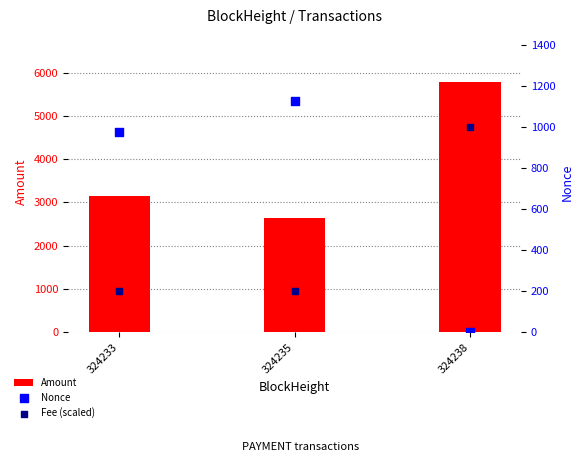

What are all the series names shown in the legend?

Amount, Nonce, Fee (scaled)